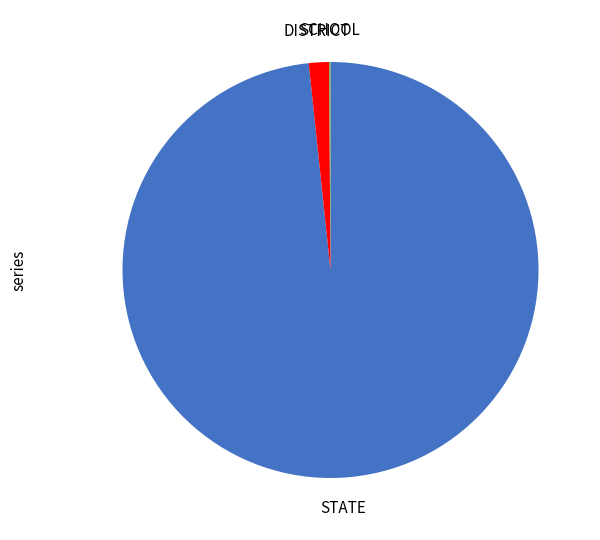

Is there any slice that represents more than half of the pie?

Yes